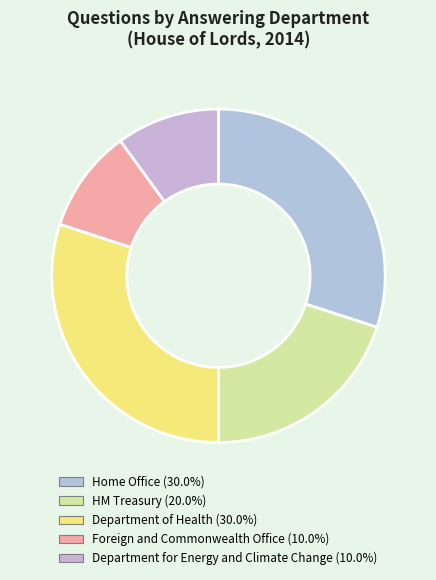

Is Department for Energy and Climate Change the majority of the pie?

No